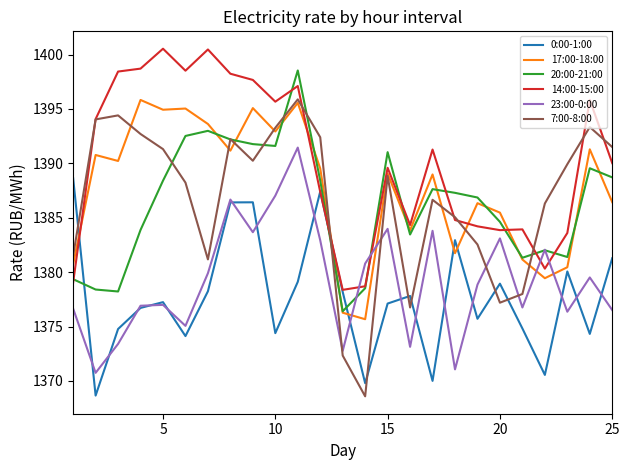

What is the average value of the 23:00-0:00 series?

1379.2